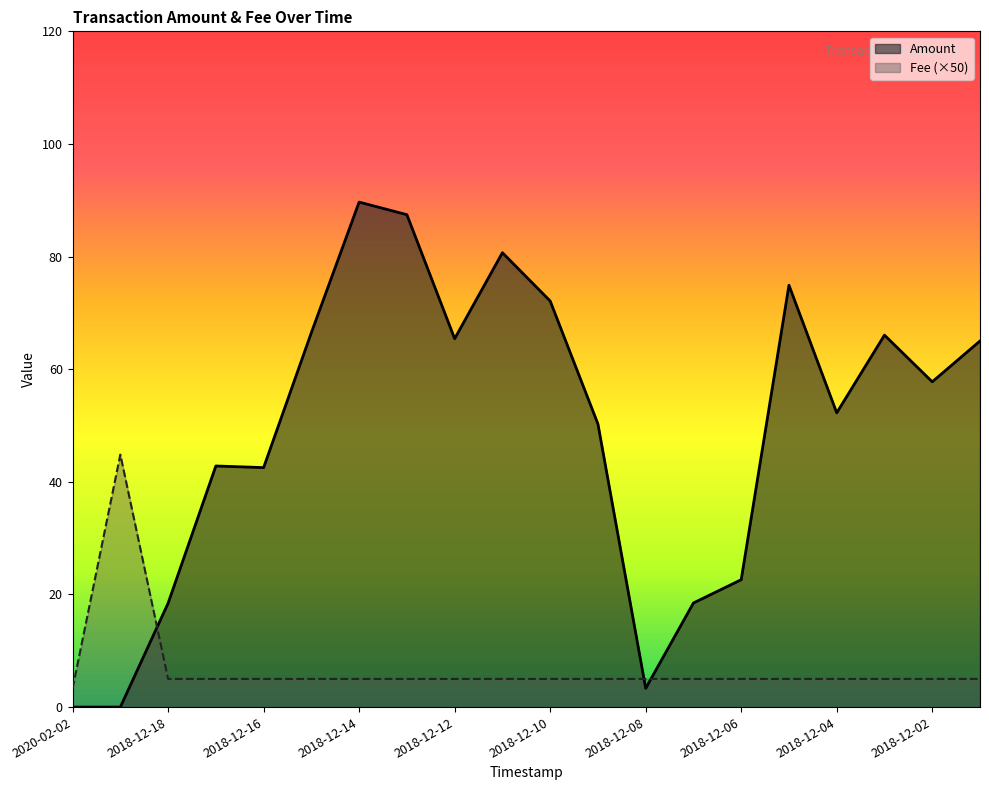

What is the highest value of the Amount series?

89.7